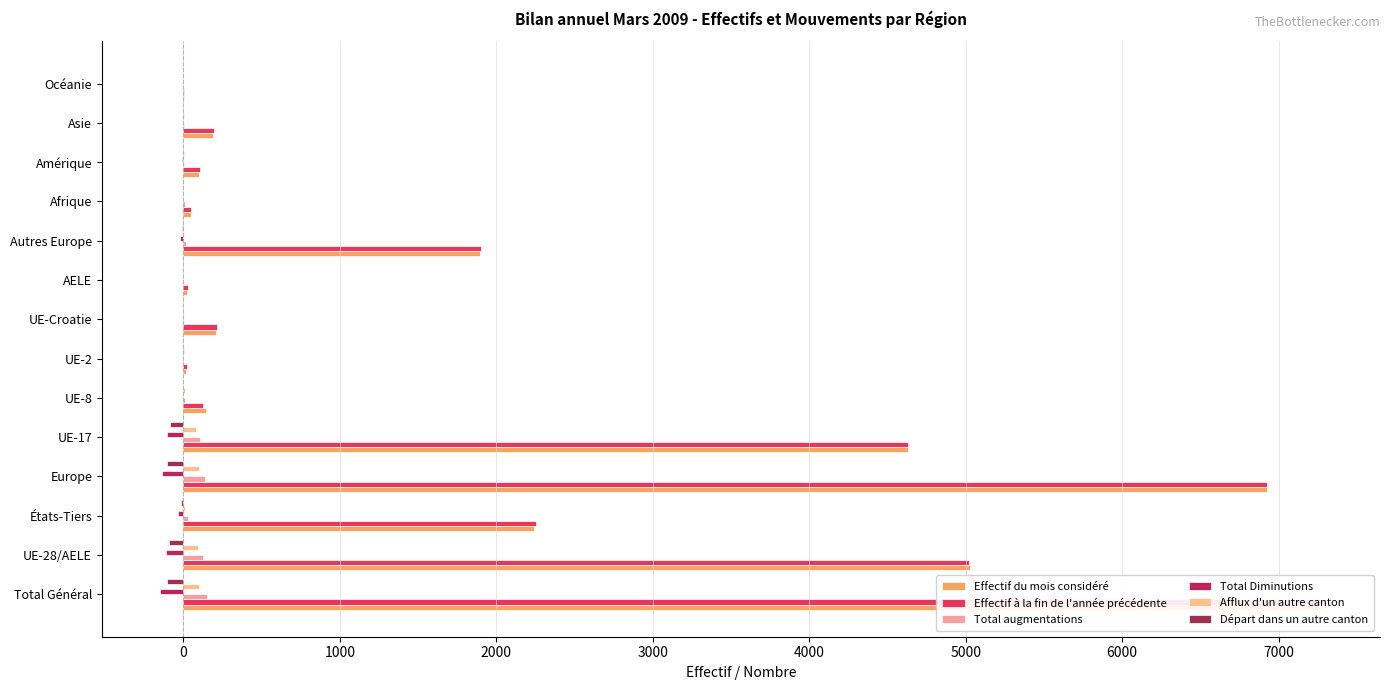

How many values in the Effectif du mois considéré series exceed 211?

6